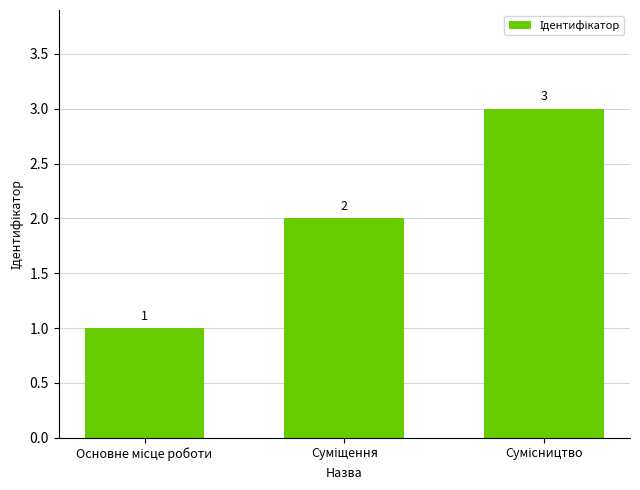

Count the values in the range 1 to 3.

3